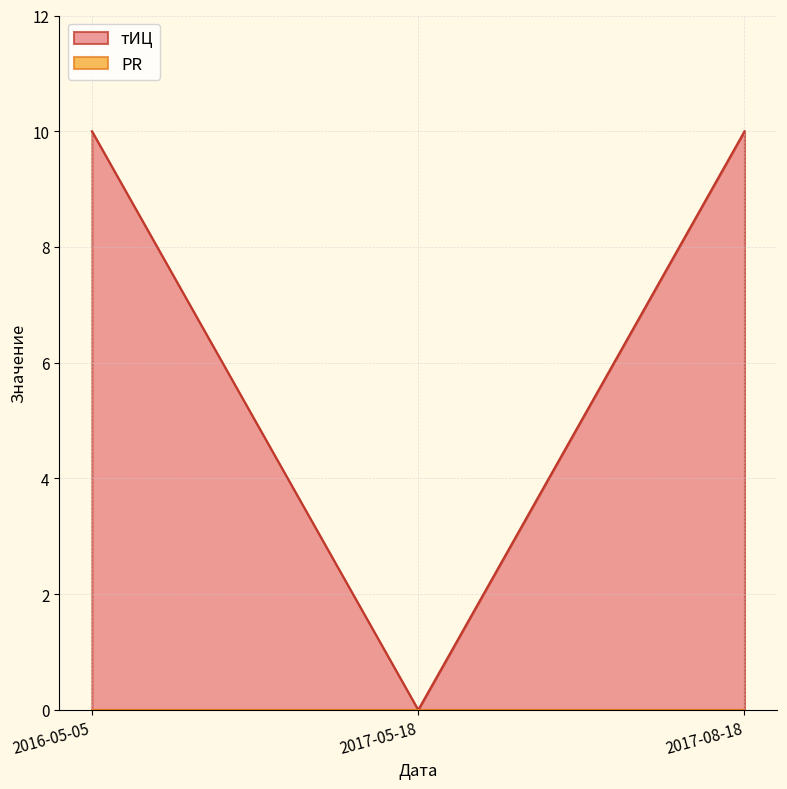

Between 2017-08-18 and 2016-05-05, which is larger?

2017-08-18